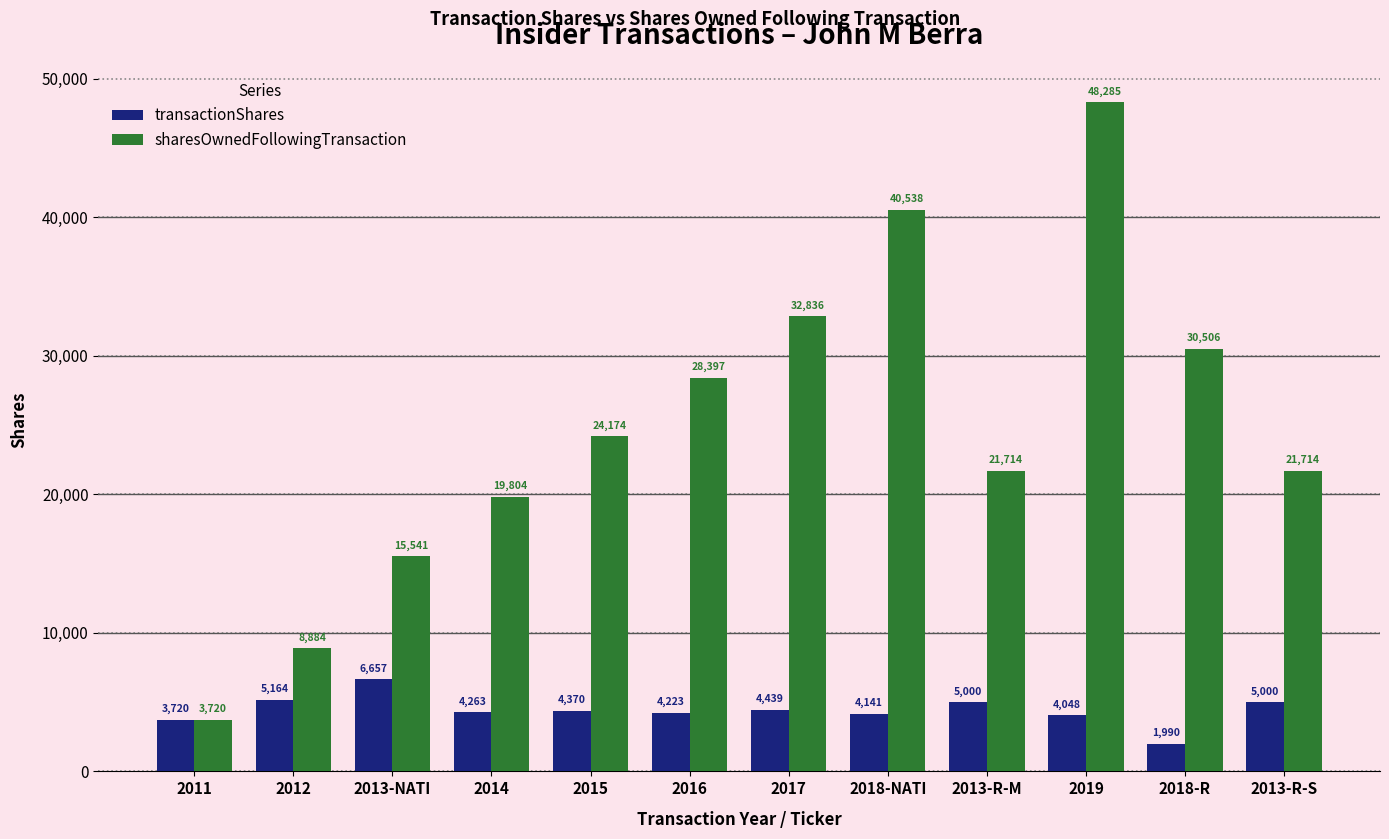

What is the sum of all transactionShares values?

53015